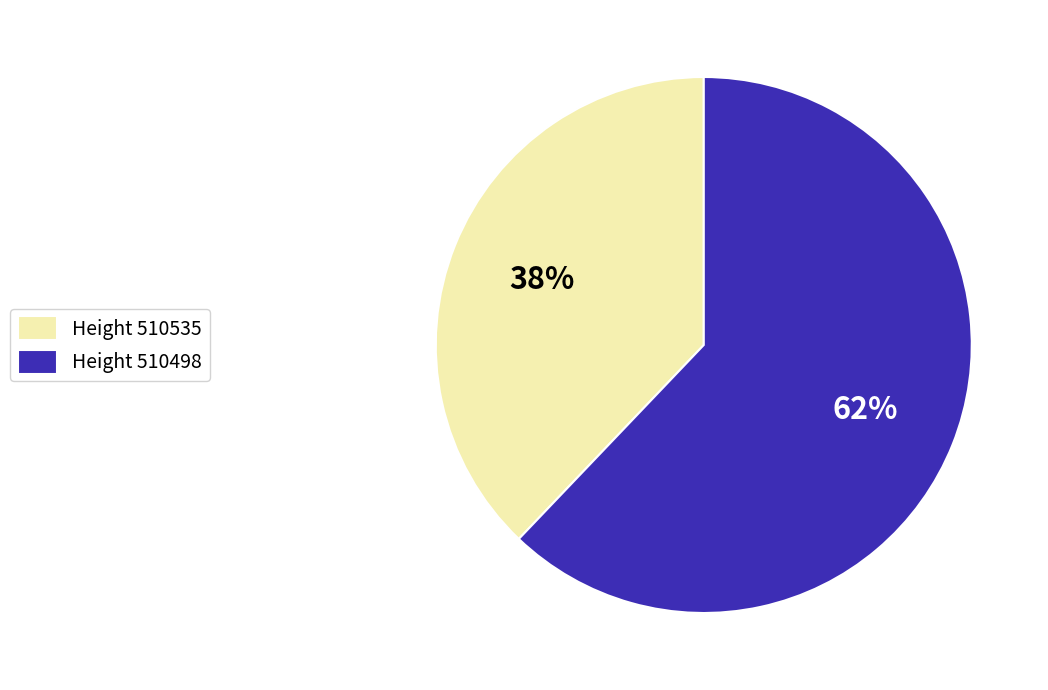

To the nearest percent, what is the average slice percentage?

50%